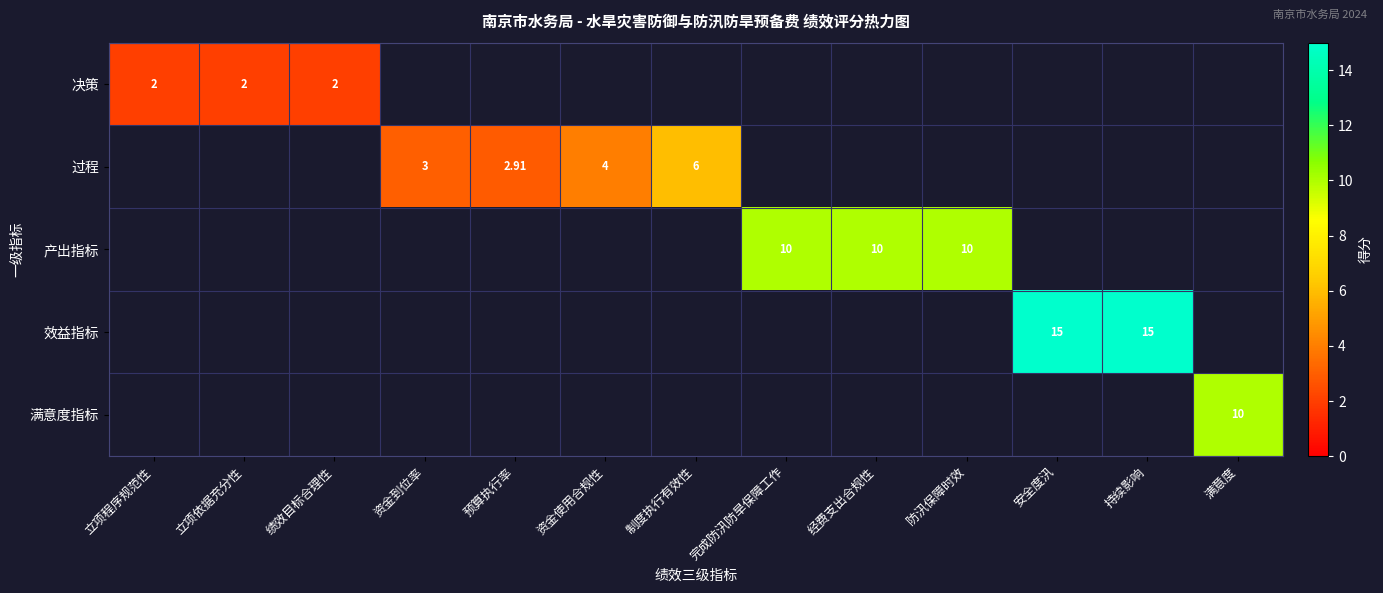

How many categories are shown in the chart?

13